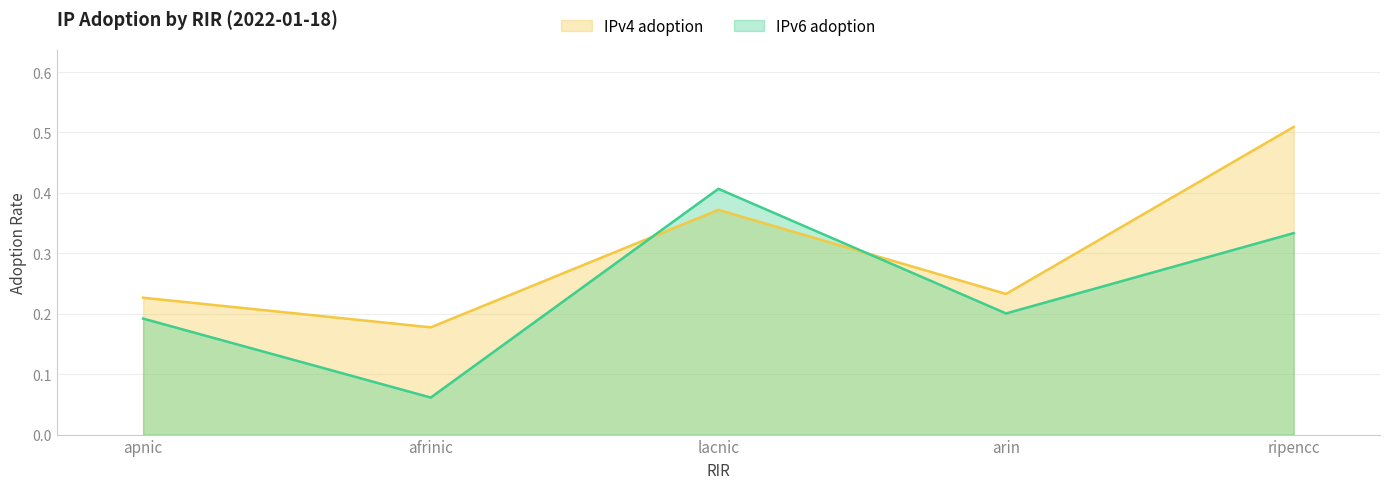

What is the total value across all series at arin?

0.4